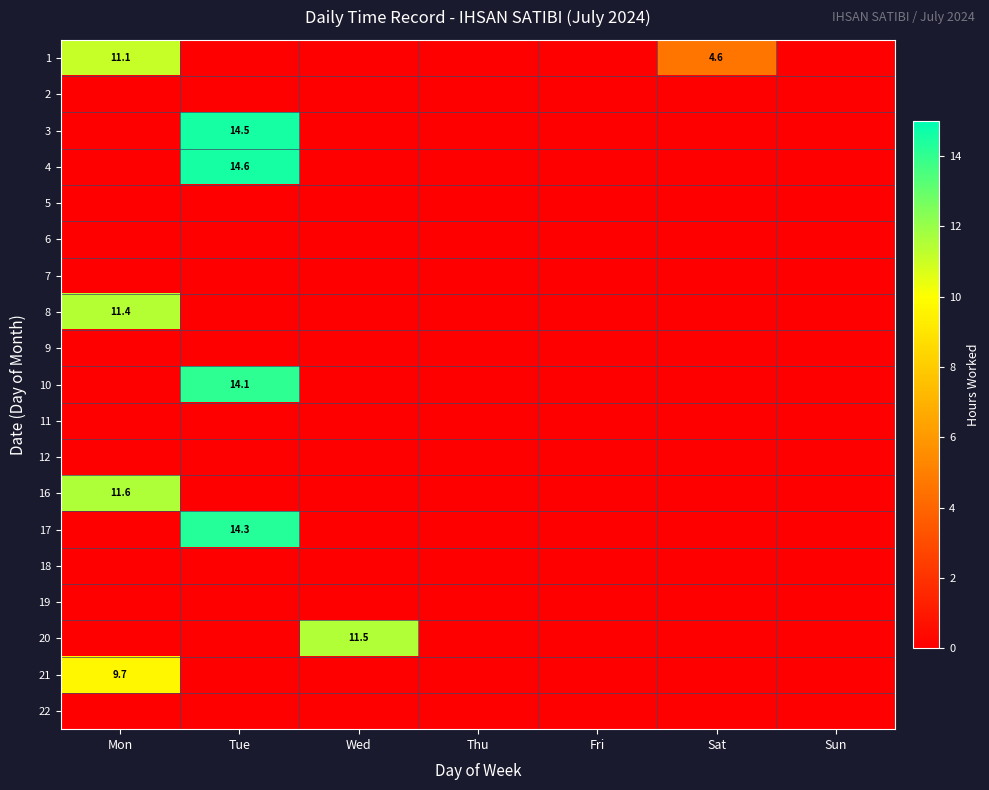

At which label is 21 closest to 4?

Tue